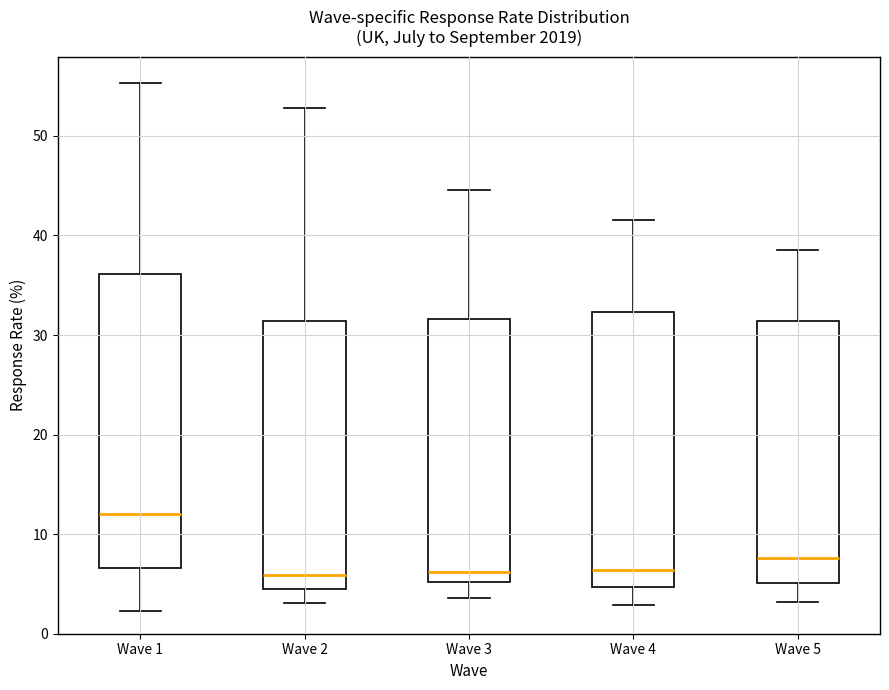

Which box has the highest median line?

Wave 1